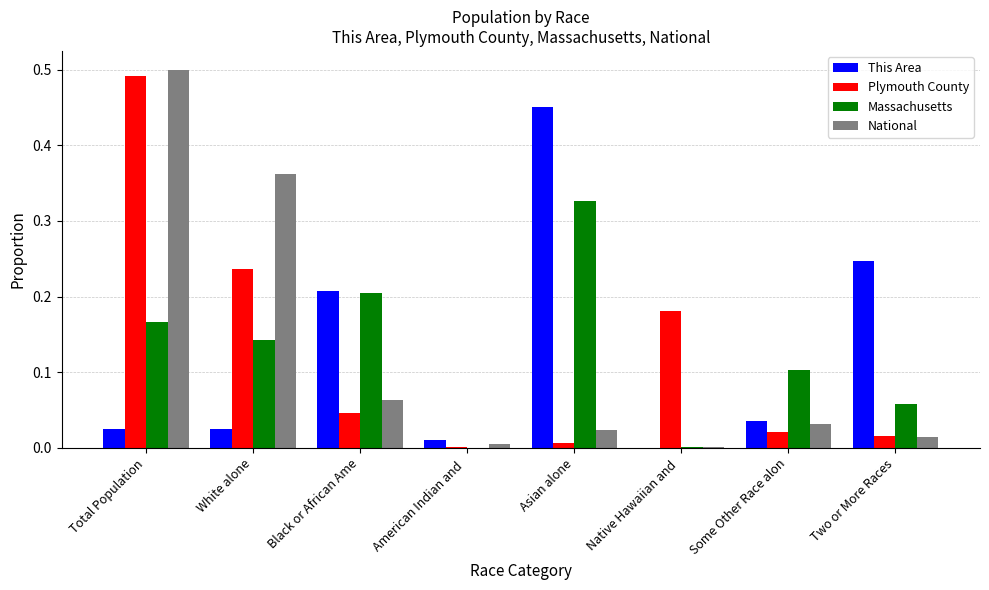

At which category is the sum across all series the highest?

Total Population